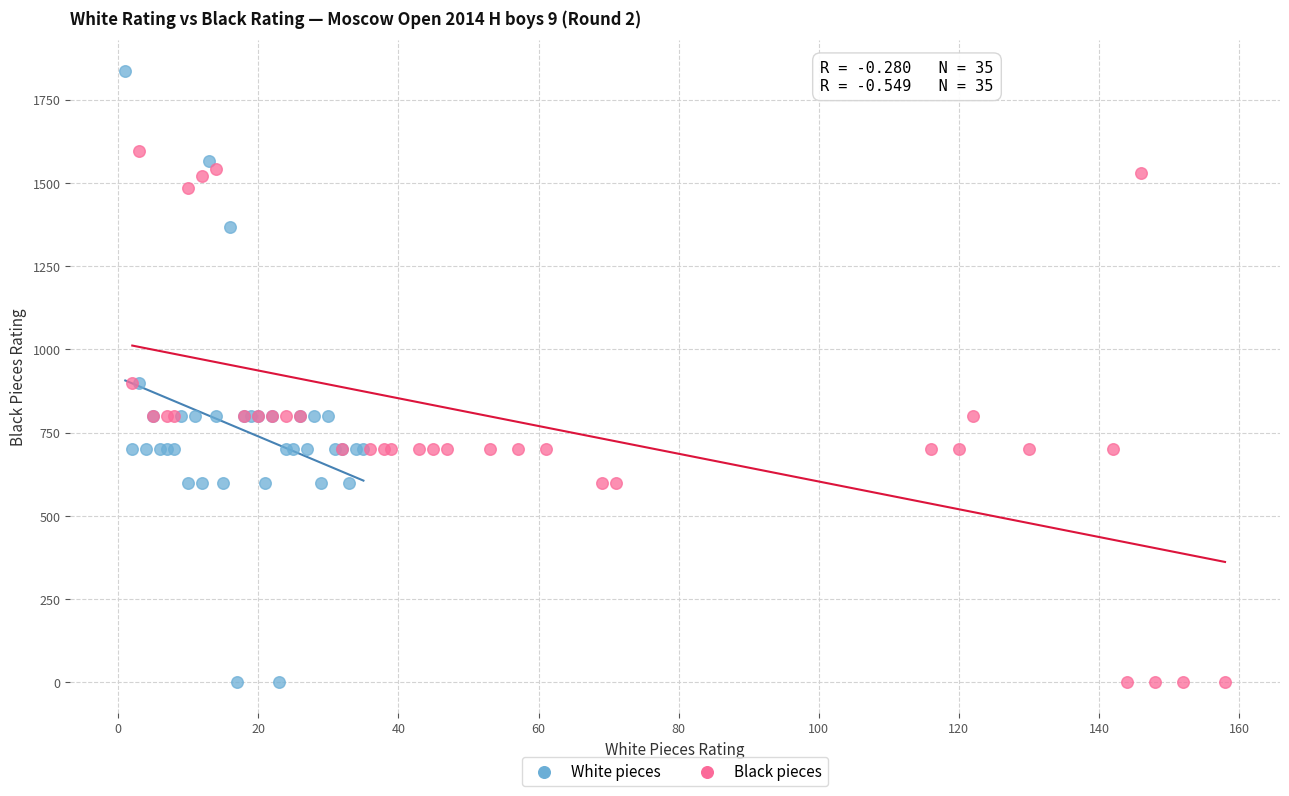

Which series has the largest Y range (max minus min)?

White pieces